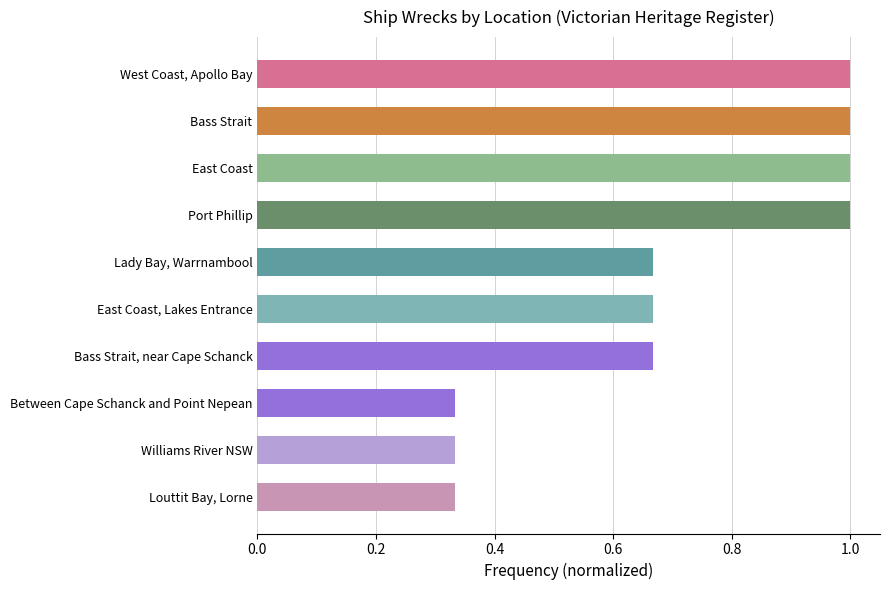

What is the maximum value shown in the chart?

1.0